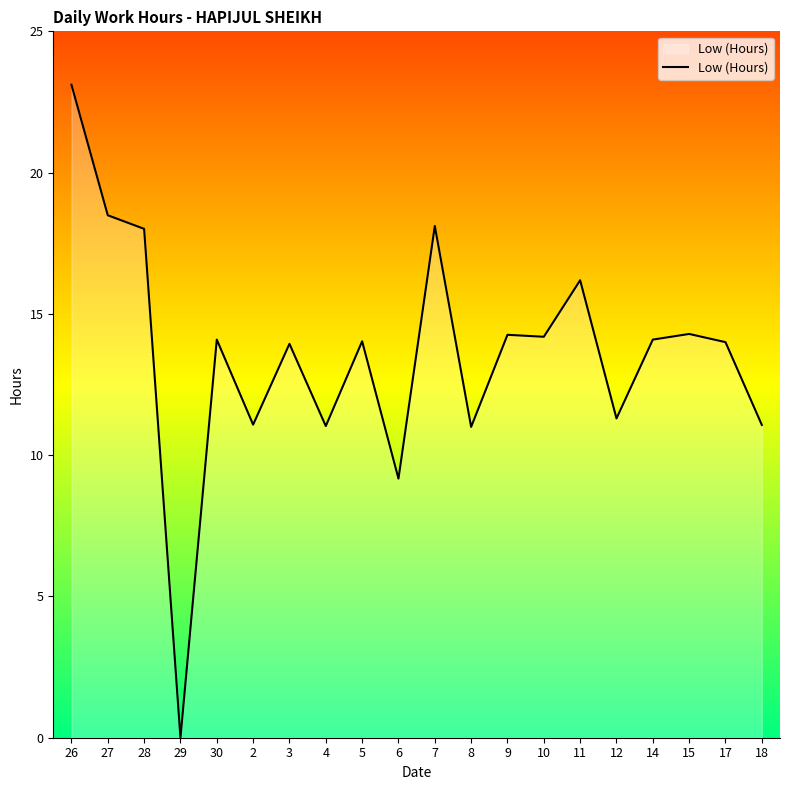

How many lines are shown in the chart?

1